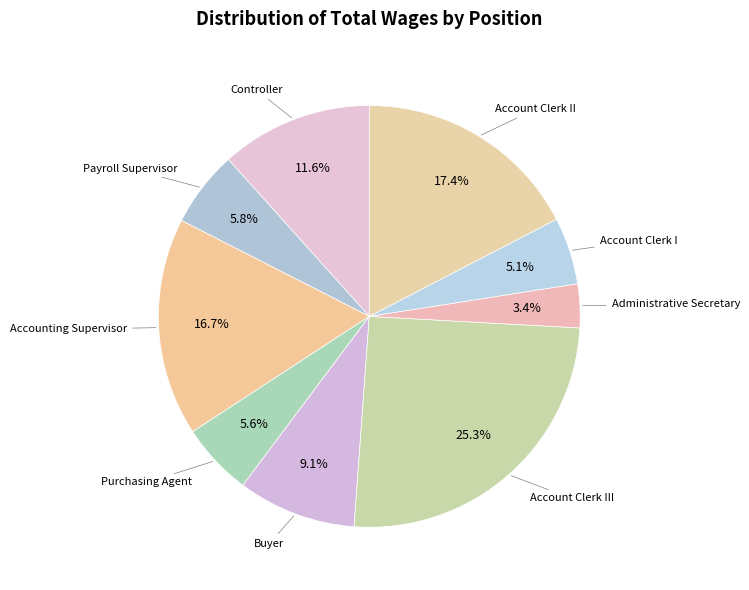

Count the number of slices in the pie.

9